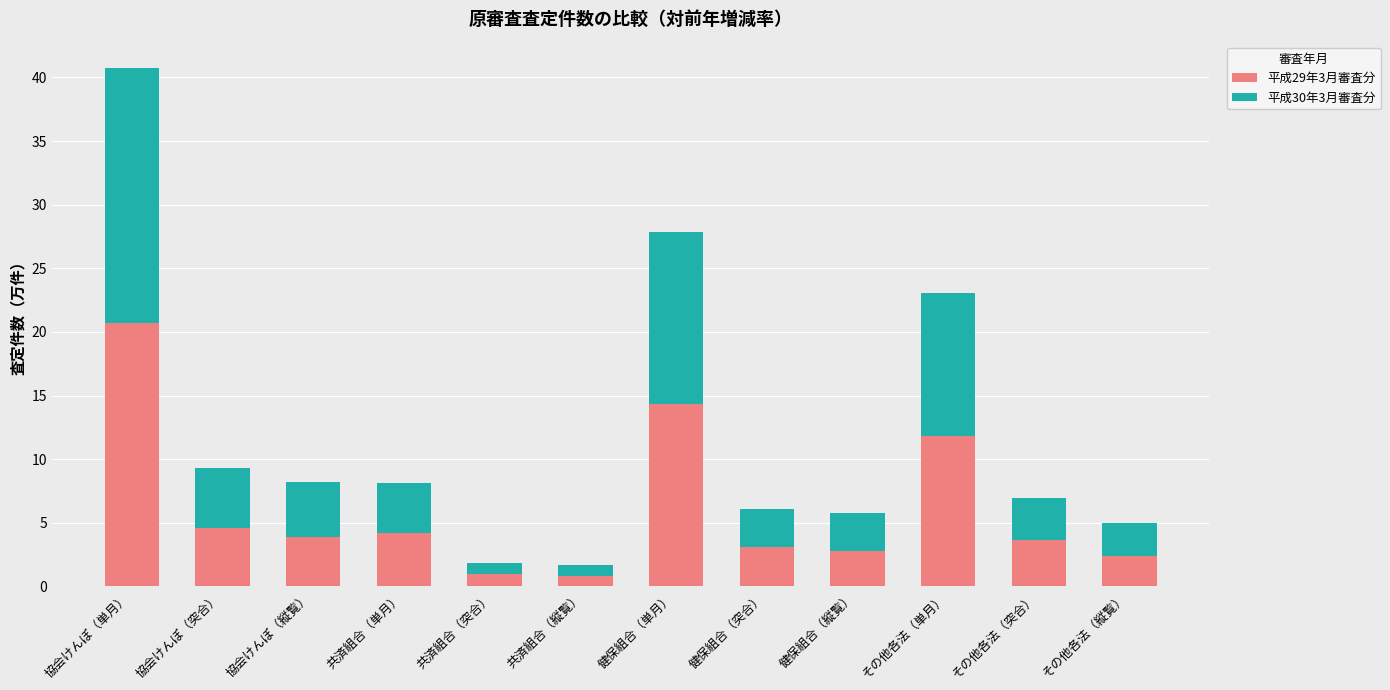

What is the total value across all series at 健保組合（縦覧）?

5.7